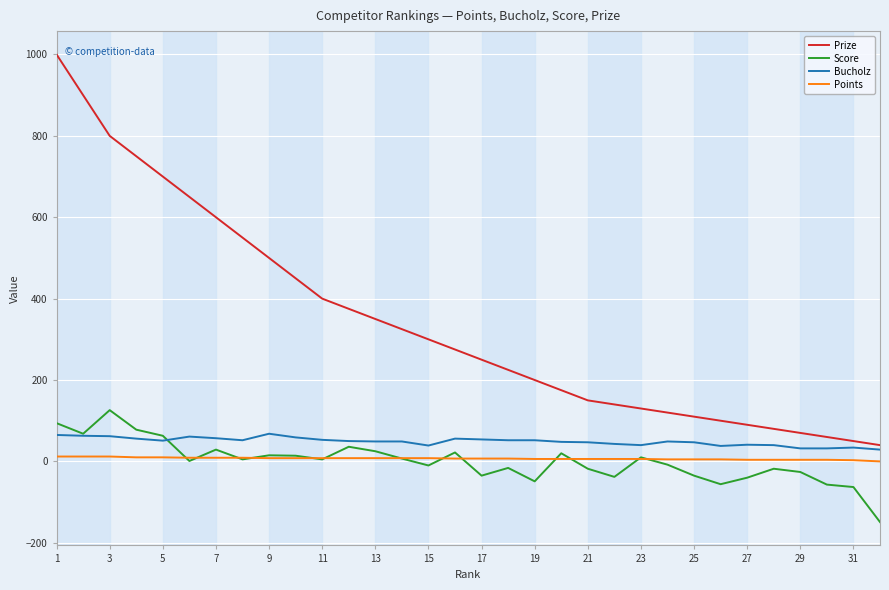

True or false: Points and Prize intersect in this chart.

False